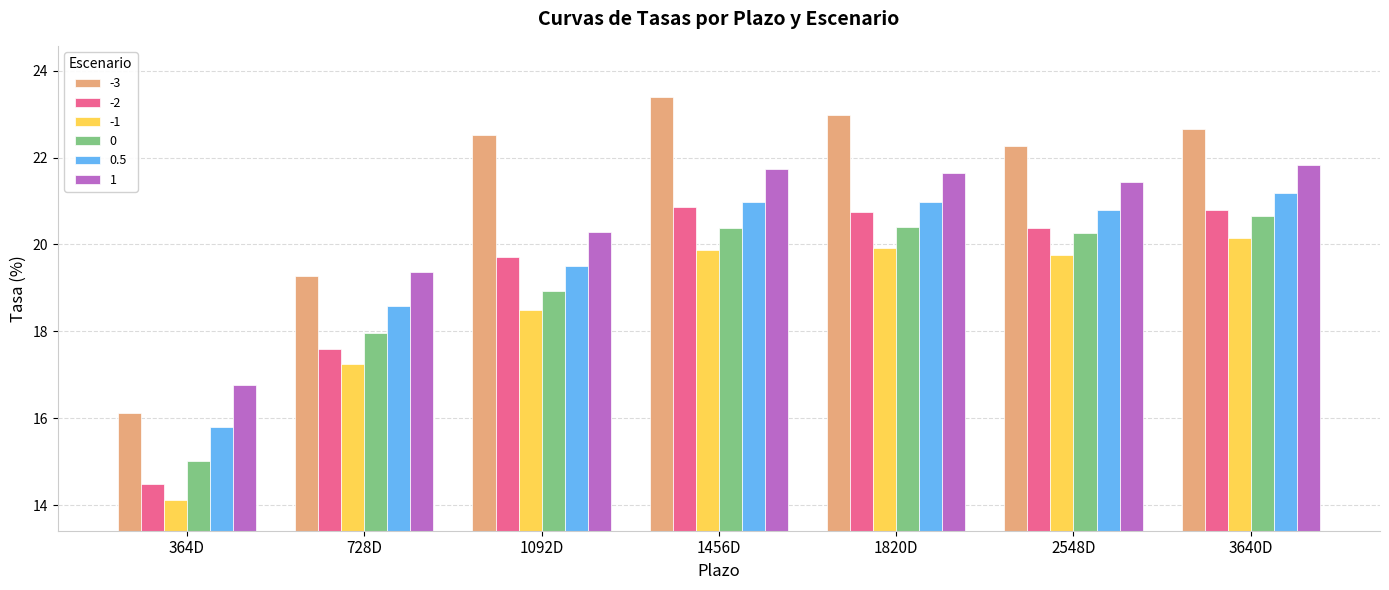

Reading left to right, what are all the values shown in this chart?

-3: 364D=16.1	728D=19.3	1092D=22.5	1456D=23.4	1820D=23.0	2548D=22.3	3640D=22.6
-2: 364D=14.5	728D=17.6	1092D=19.7	1456D=20.9	1820D=20.7	2548D=20.4	3640D=20.8
-1: 364D=14.1	728D=17.2	1092D=18.5	1456D=19.9	1820D=19.9	2548D=19.8	3640D=20.2
0: 364D=15.0	728D=18.0	1092D=18.9	1456D=20.4	1820D=20.4	2548D=20.3	3640D=20.6
0.5: 364D=15.8	728D=18.6	1092D=19.5	1456D=21.0	1820D=21.0	2548D=20.8	3640D=21.2
1: 364D=16.8	728D=19.4	1092D=20.3	1456D=21.7	1820D=21.7	2548D=21.4	3640D=21.8